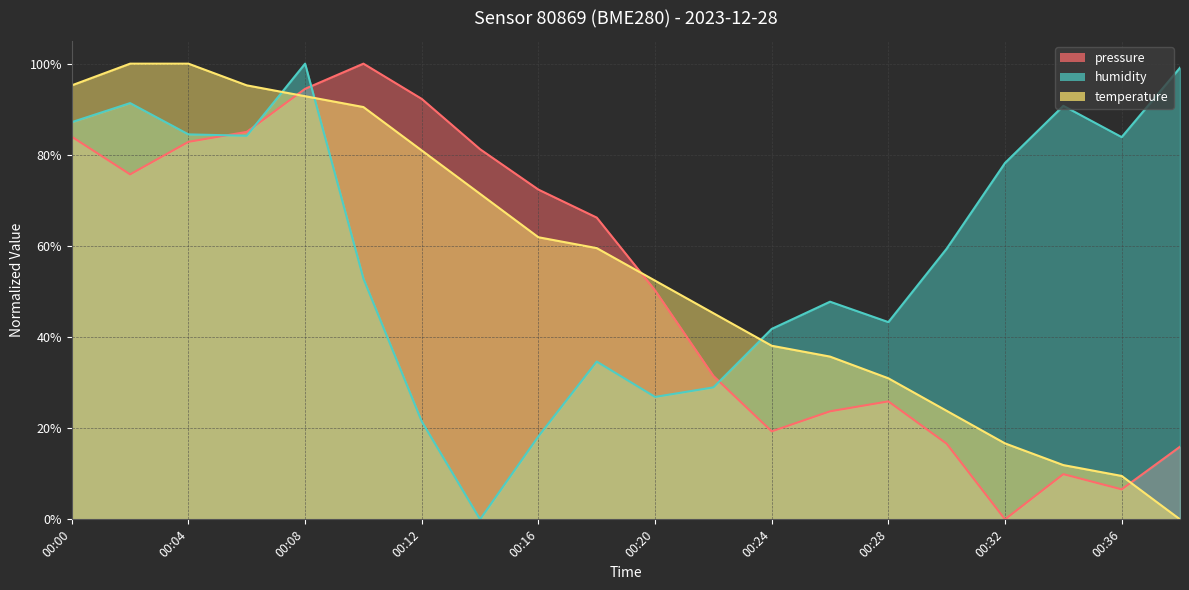

What is the difference between the maximum and minimum values in the humidity series?

100.0